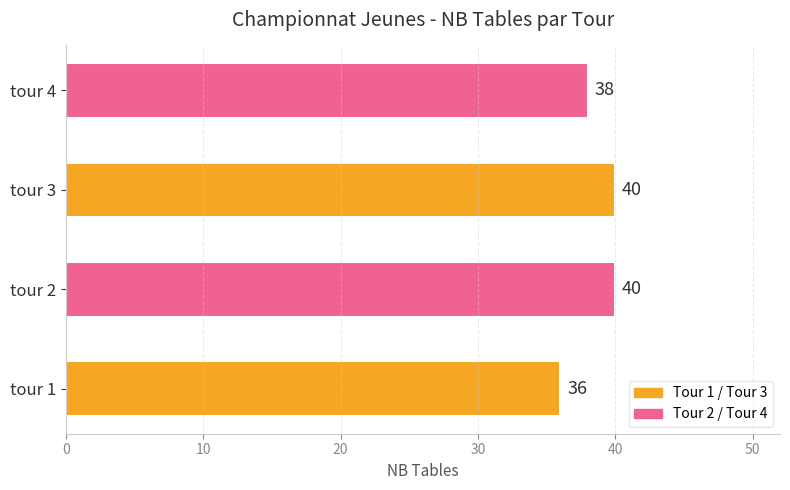

What is the minimum value shown in the chart?

36